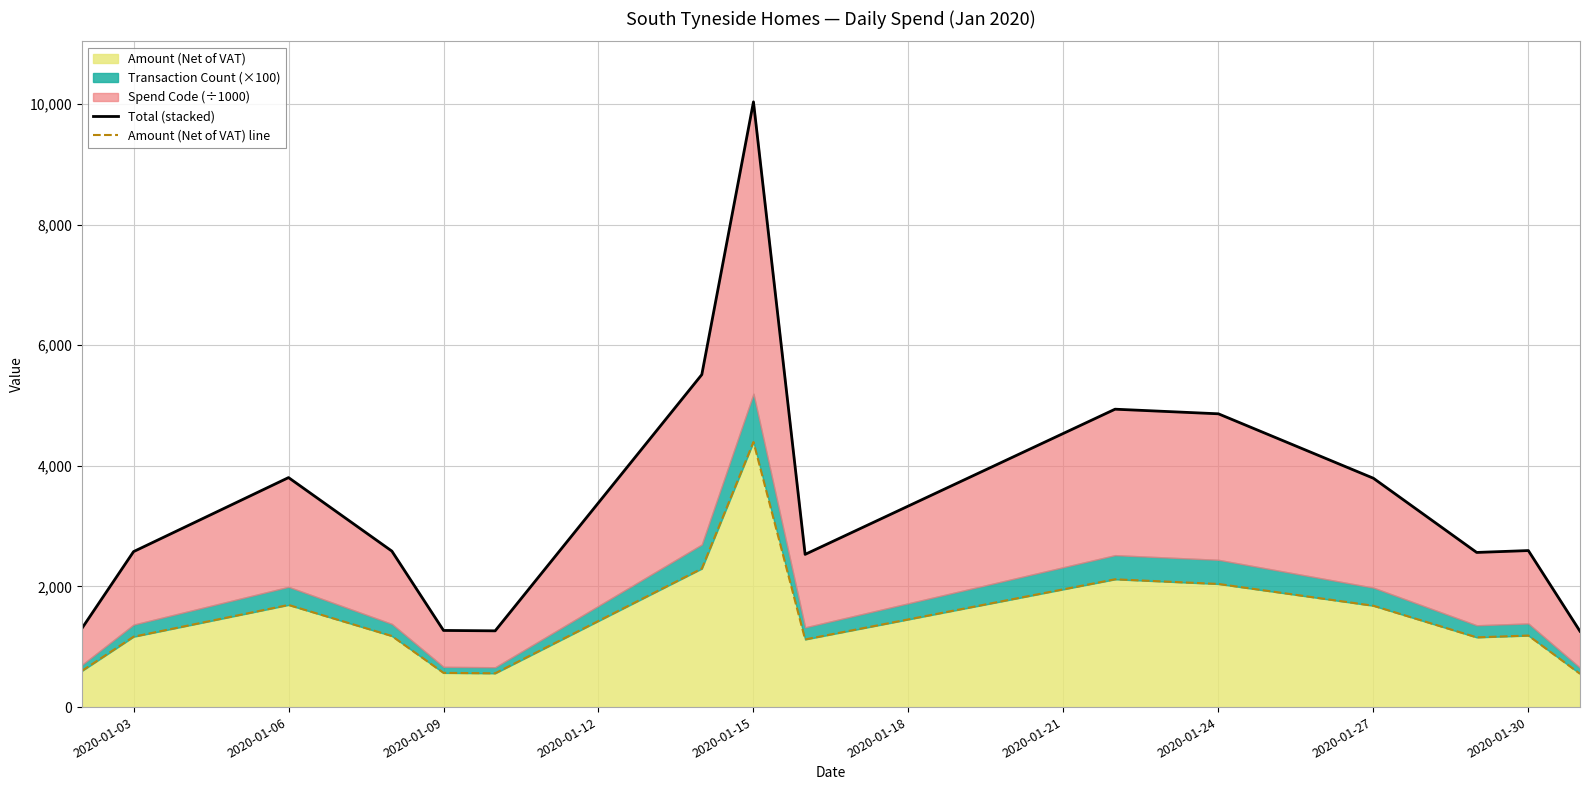

The value of Amount (Net of VAT) at 2020-01-09 is 567.4. True or false?

True